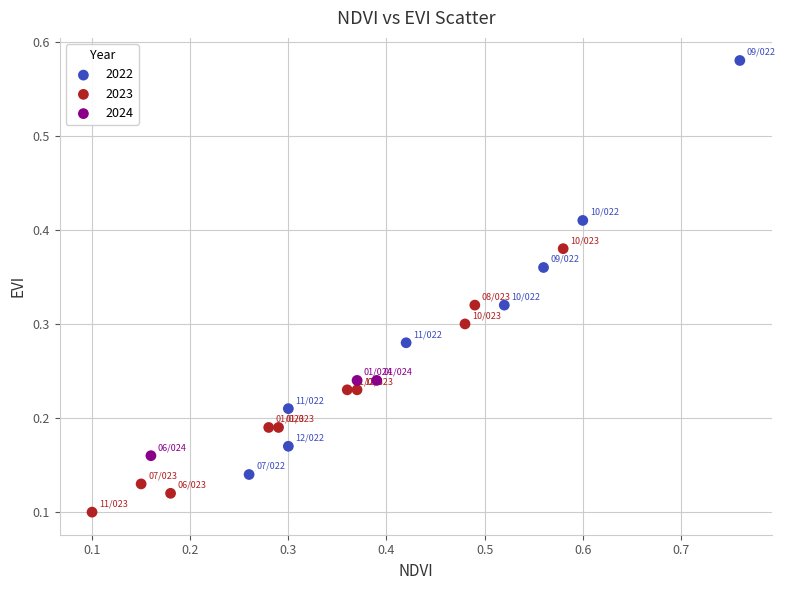

Which series reaches the maximum Y coordinate?

2022